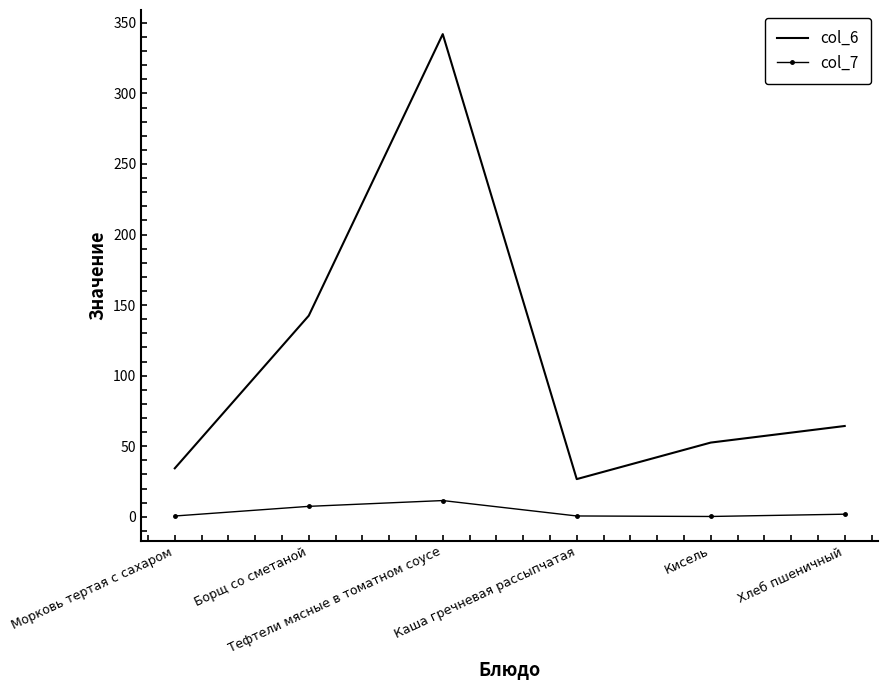

True or false: col_6 has a value of 34.3 at Морковь тертая с сахаром.

True